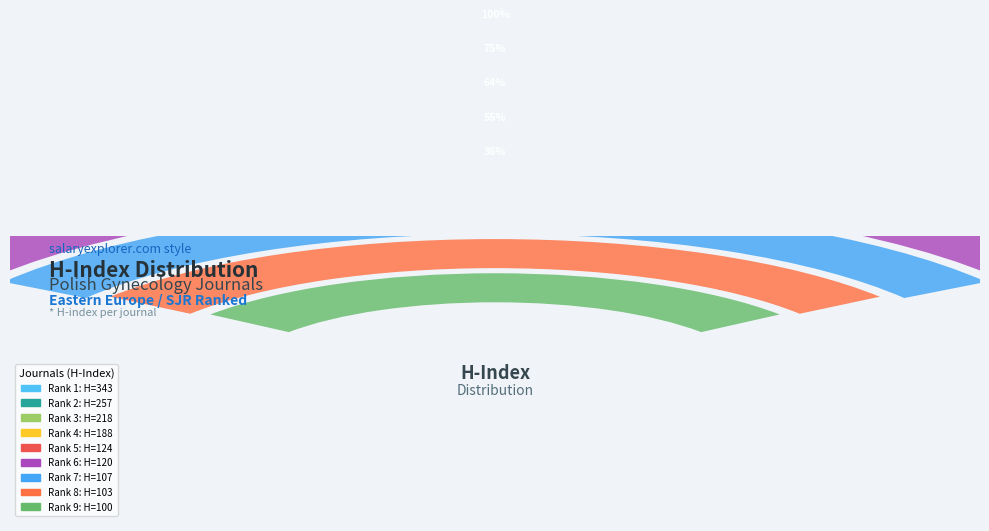

To the nearest percent, what portion does Rank 6
Archives of Perinatal Medicine represent?

8%